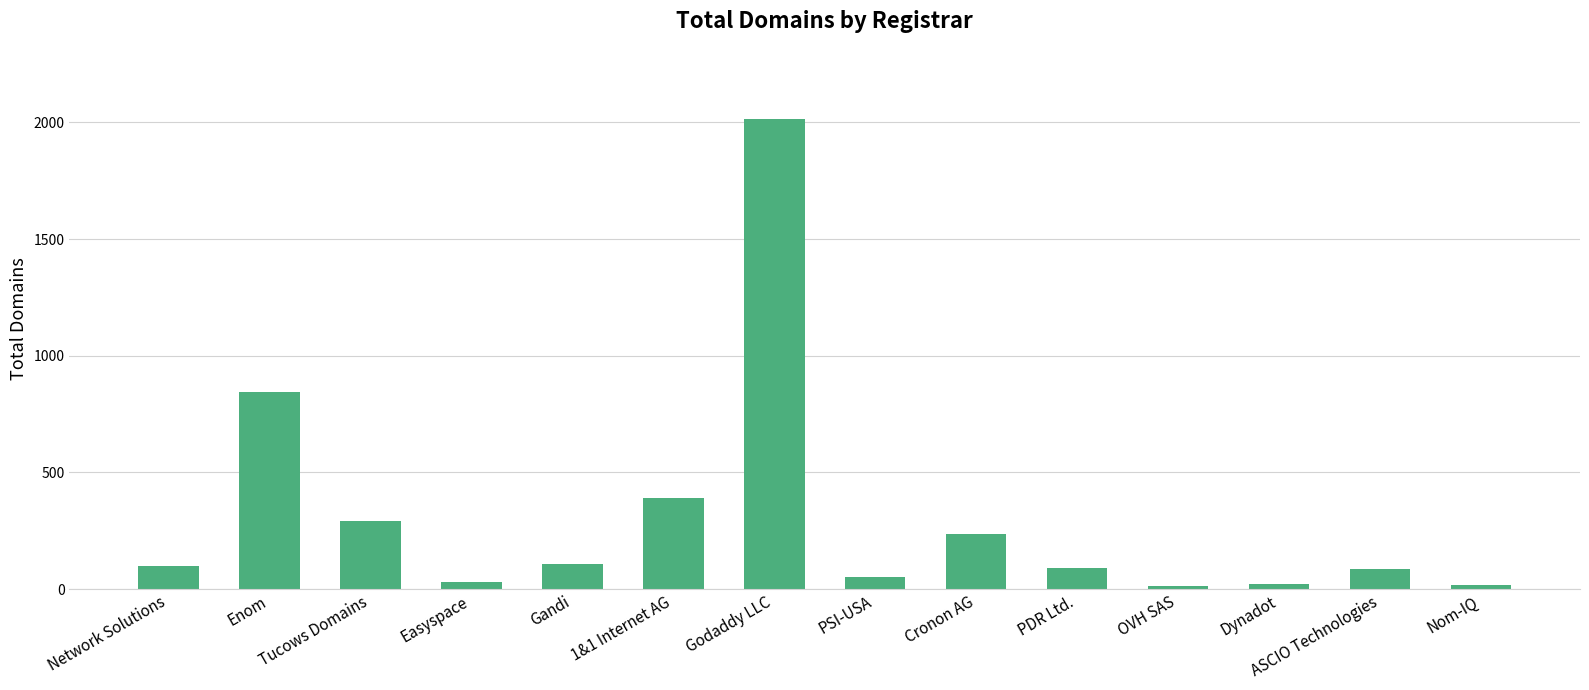

What is the value of the 3rd bar from the left?

292